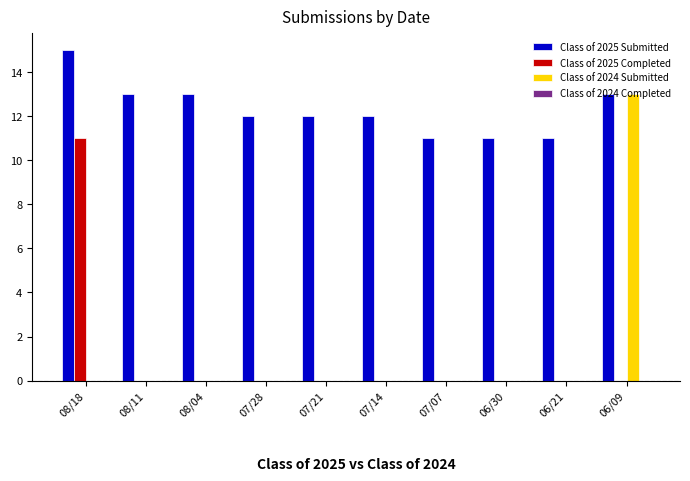

Is it true that Class of 2025 Completed equals 6 at 07/14?

False